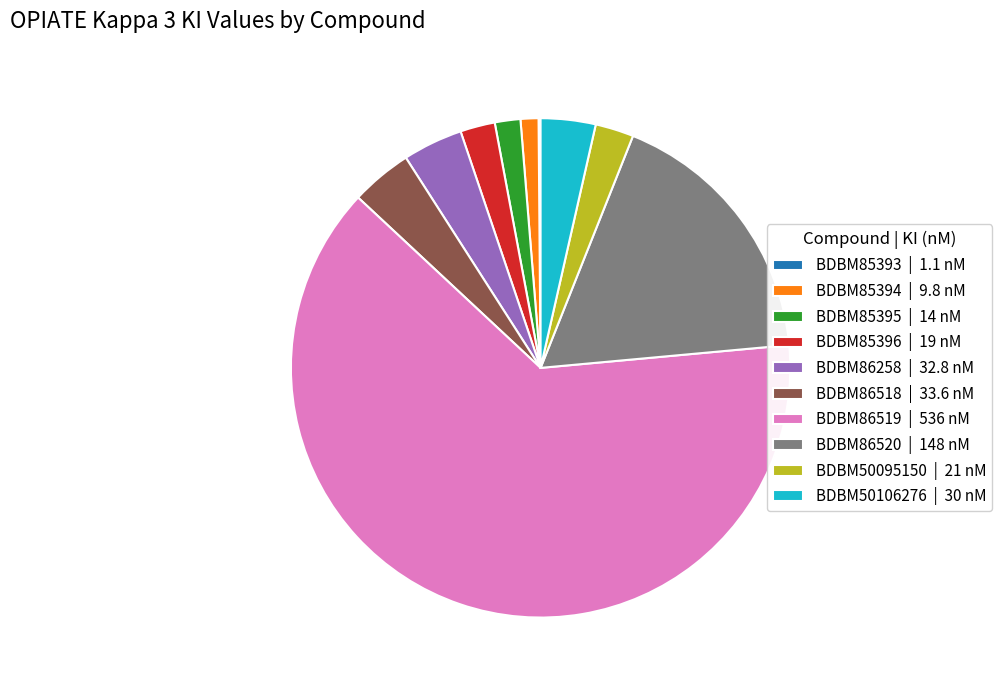

Is it true that BDBM85394 | 9.8 nM is 11% of the pie?

False